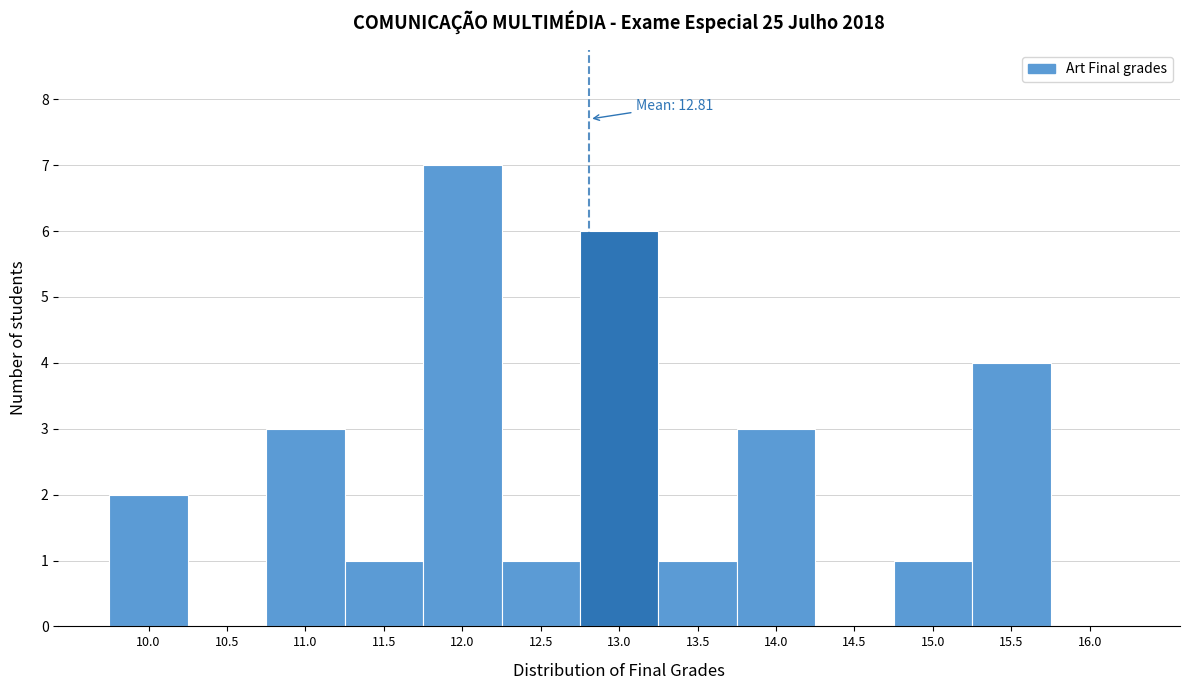

Which range on the x-axis has the tallest bar?

11.75 to 12.25